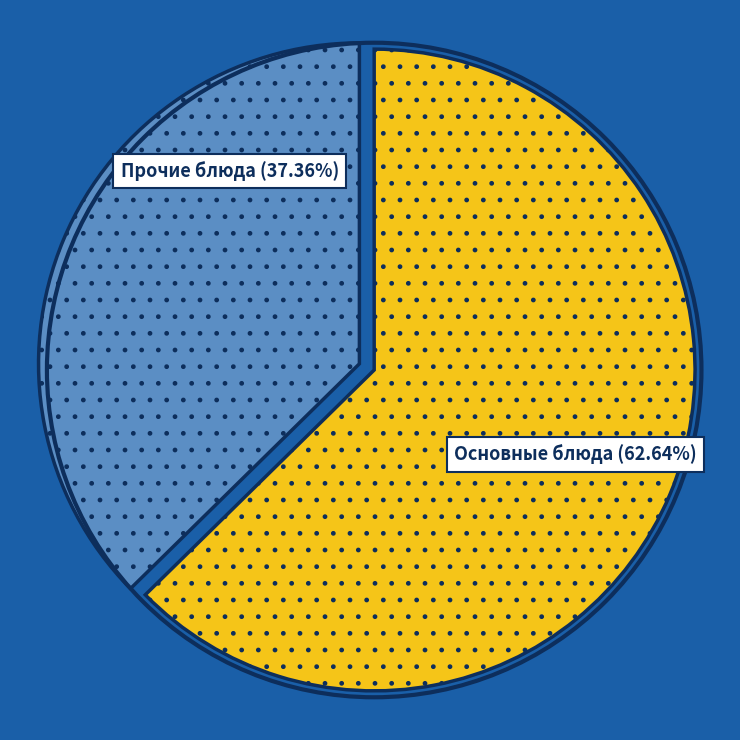

Is there a majority slice in this chart?

Yes